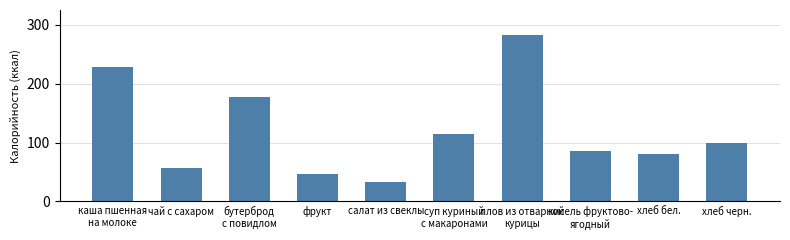

Reading left to right, extract all data points from this chart.

228	56	177	47	32	114	283	86	81	100